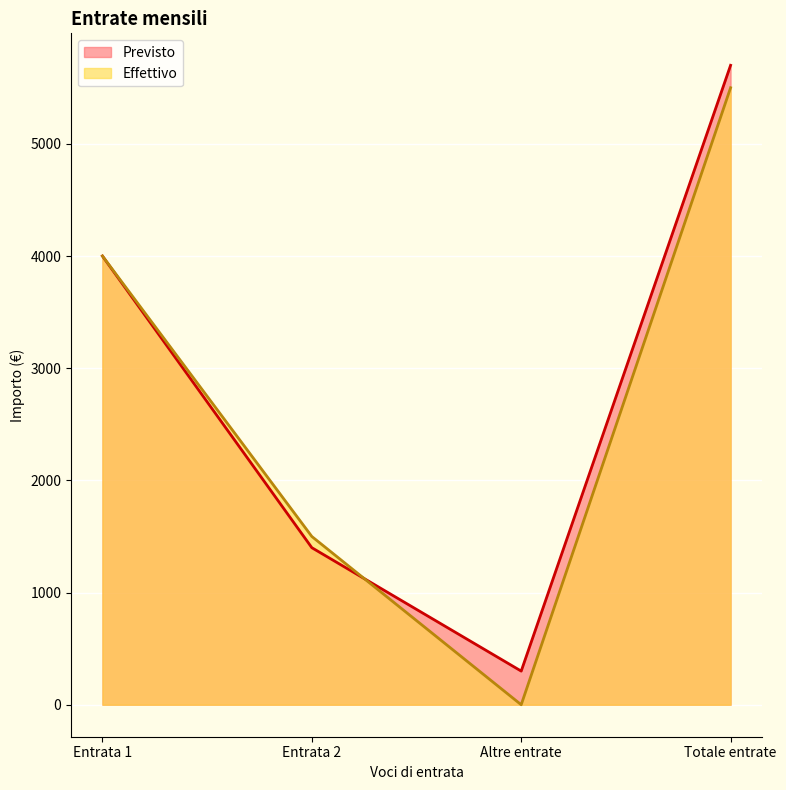

What is the value of the Effettivo point at the 2nd from the left?

1500